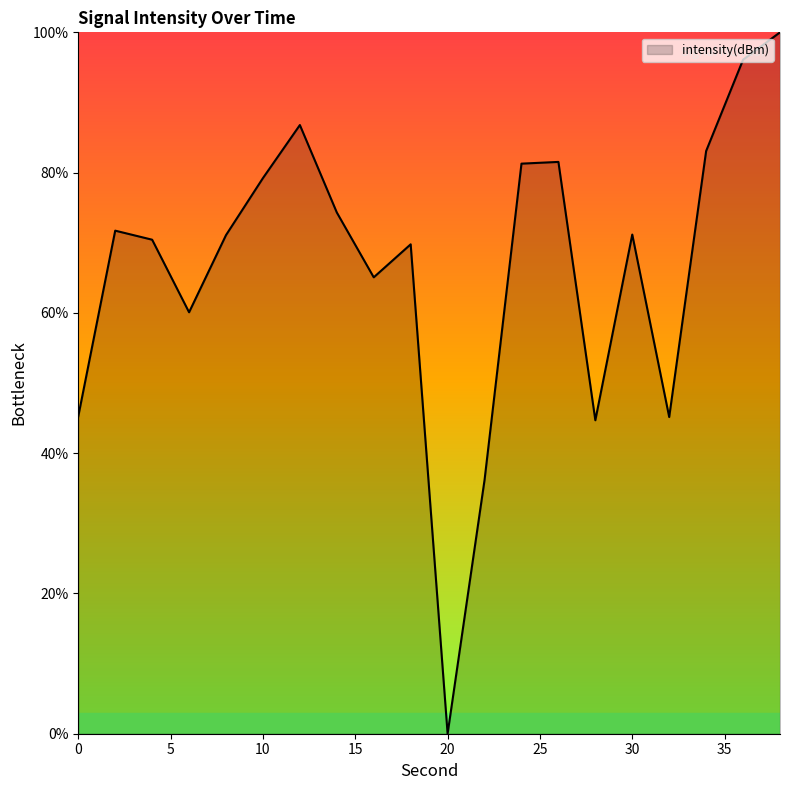

What is the greatest value displayed?

100.0